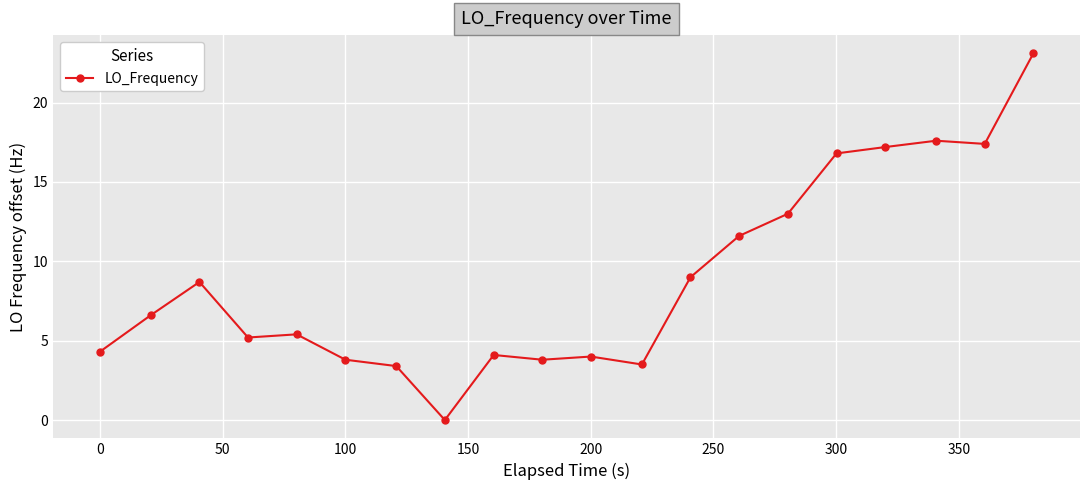

What is the value of the 6th point from the left?

3.8